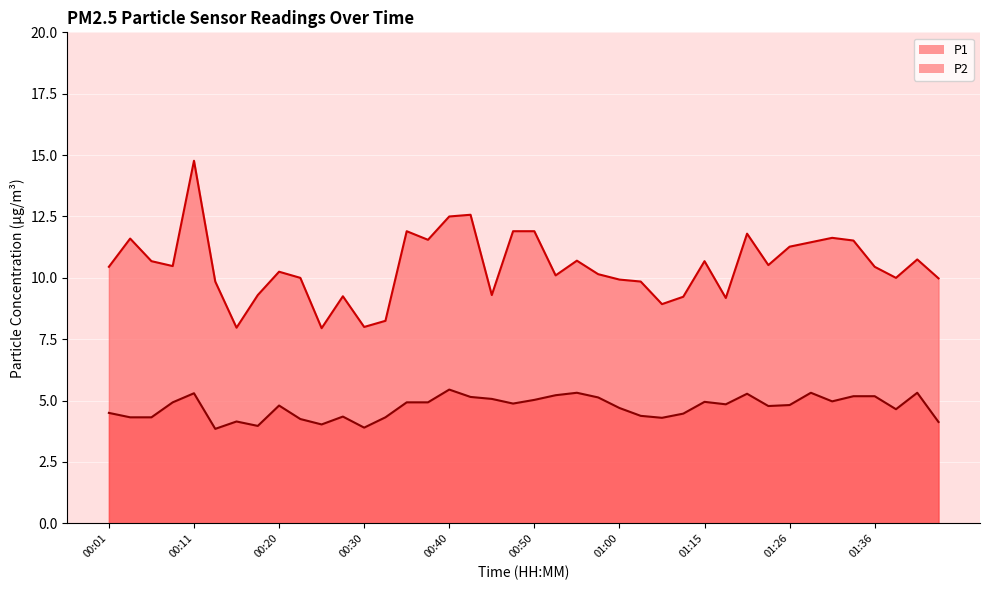

How many lines are shown in the chart?

2